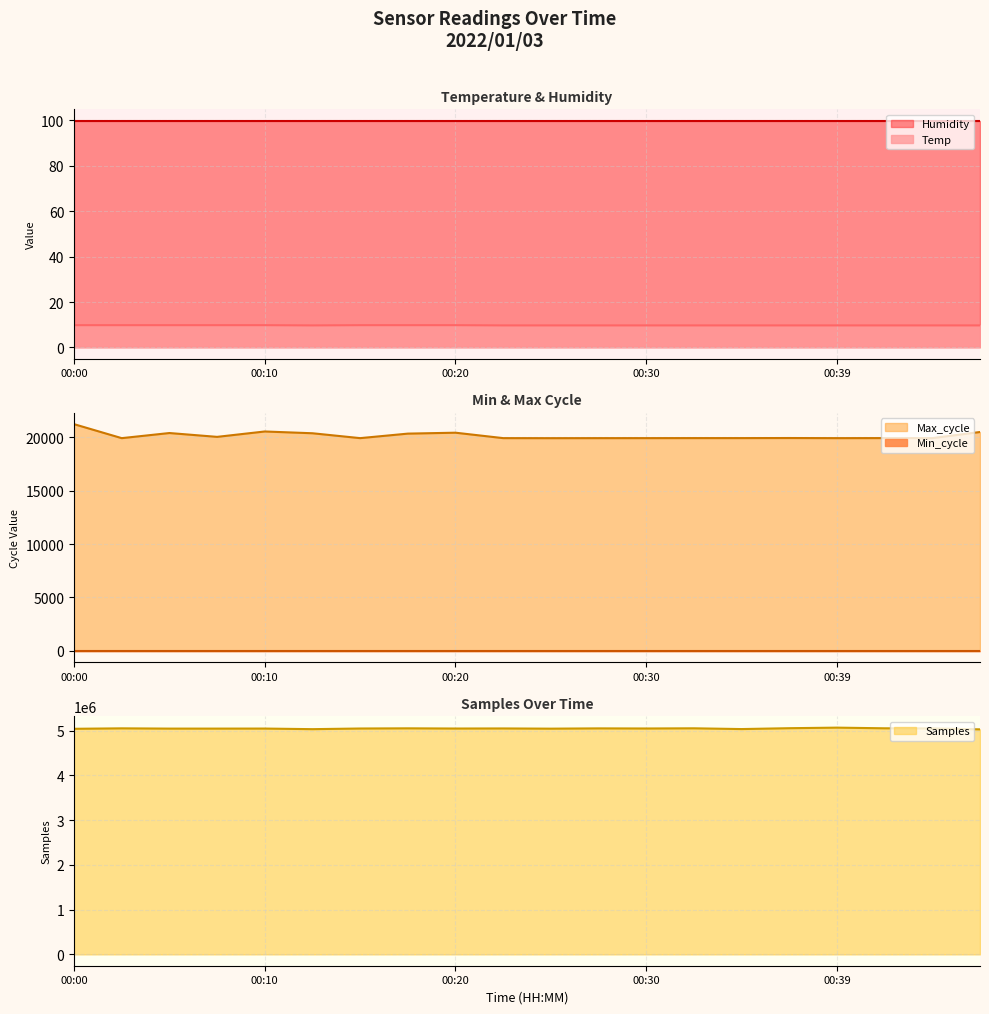

How many Temp values are between 9 and 10?

20